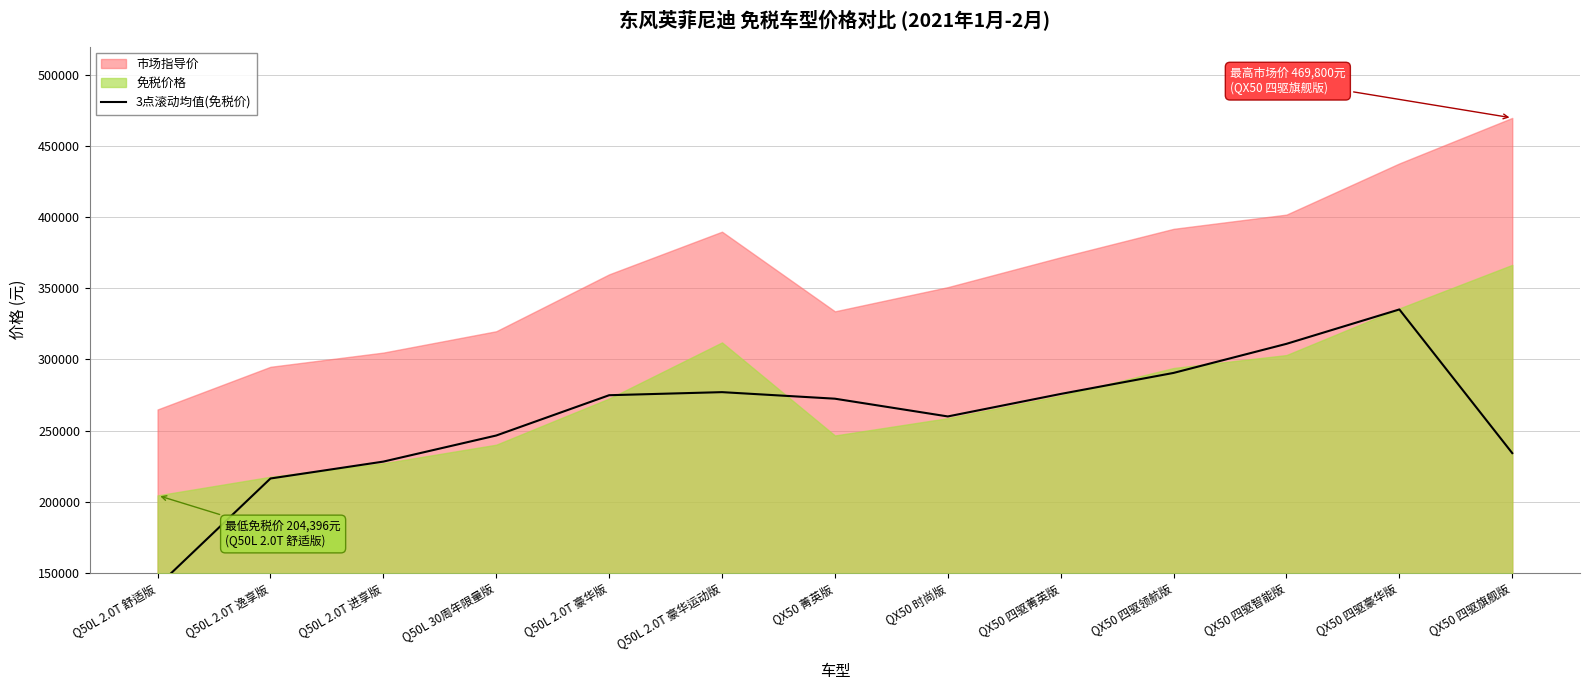

What is the difference between the values at Q50L 2.0T 逸享版 and Q50L 2.0T 进享版?

11878.0